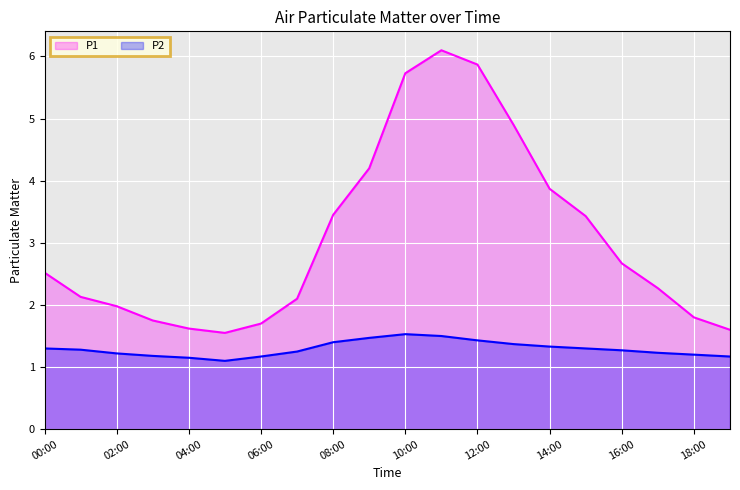

What position from the right is 04:00?

16